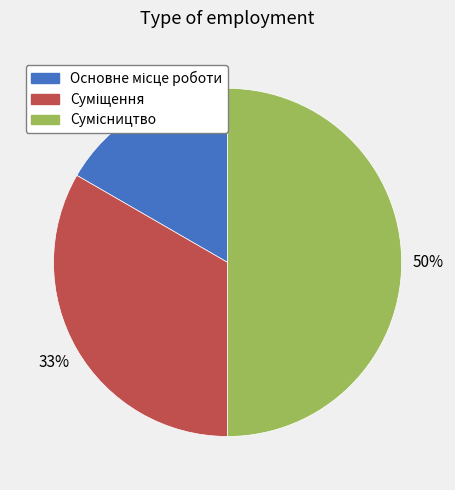

To the nearest percent, what is the difference between the largest and smallest slice percentages?

33%